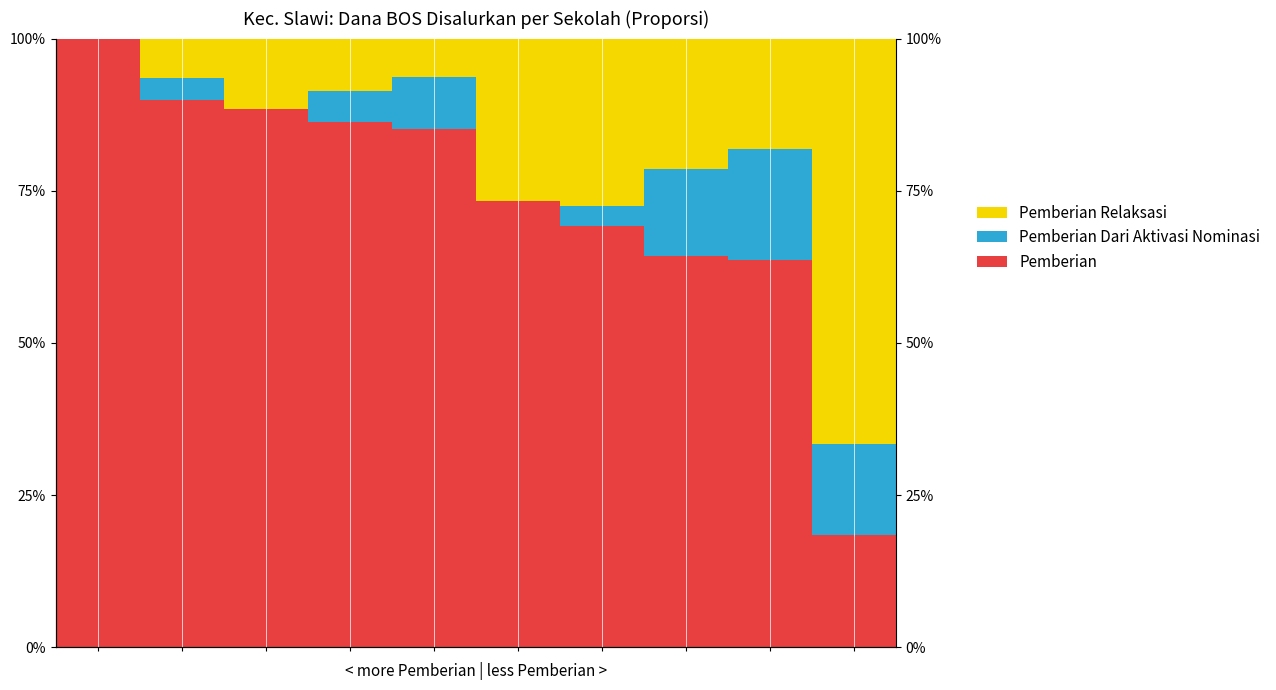

What is the value of the Pemberian bar at the 1st from the left?

100.0